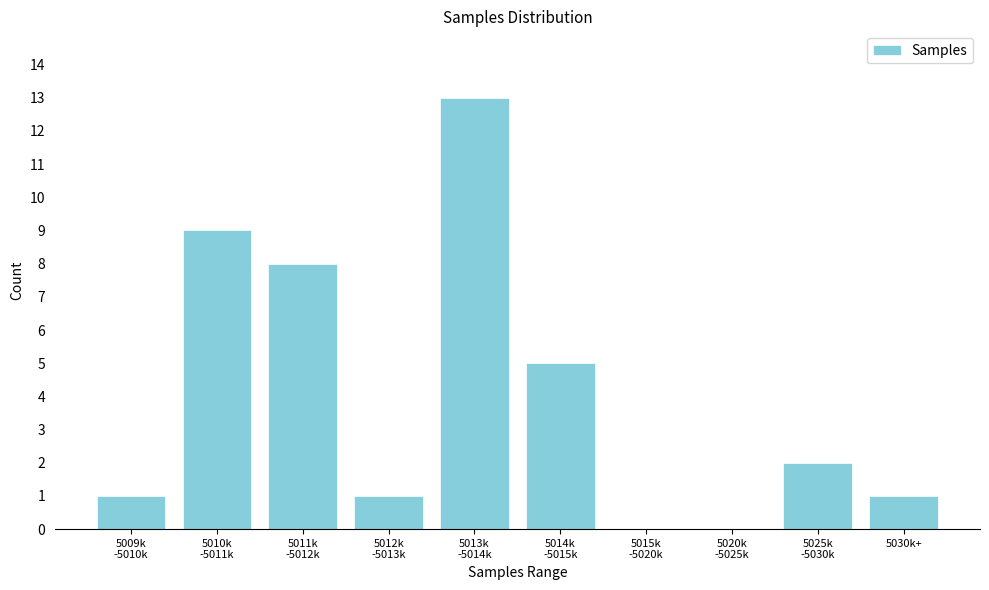

What is the greatest value displayed?

13